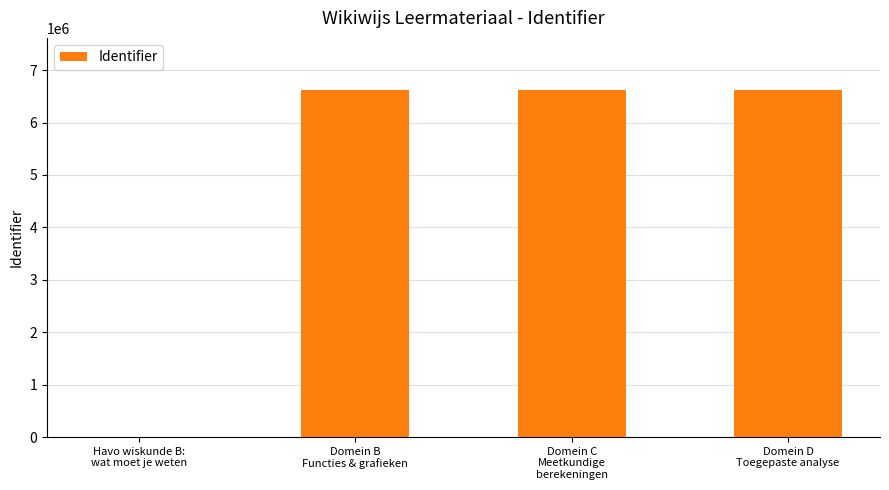

What is the greatest value displayed?

6621362